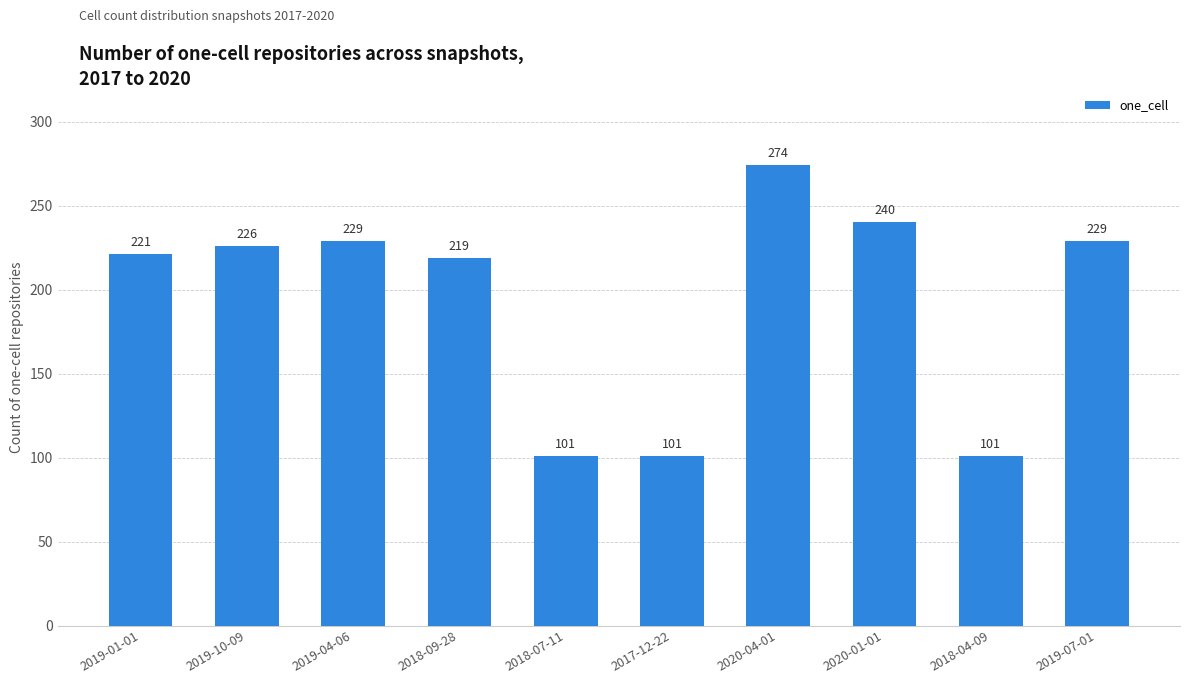

Read the value at 2018-09-28.

219